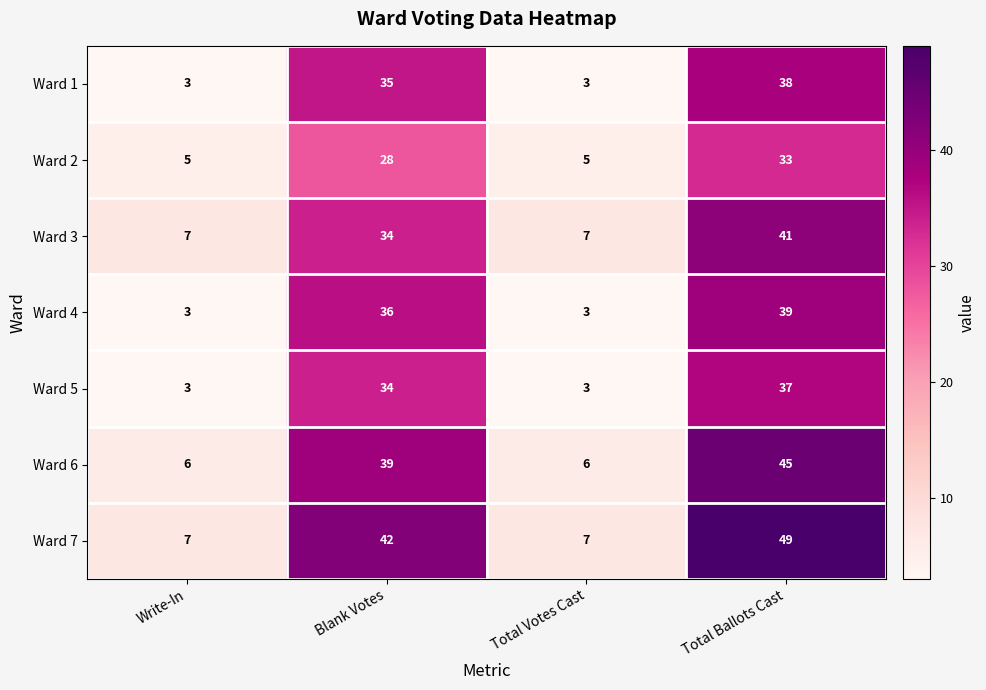

What is the highest value of the Ward 5 series?

37